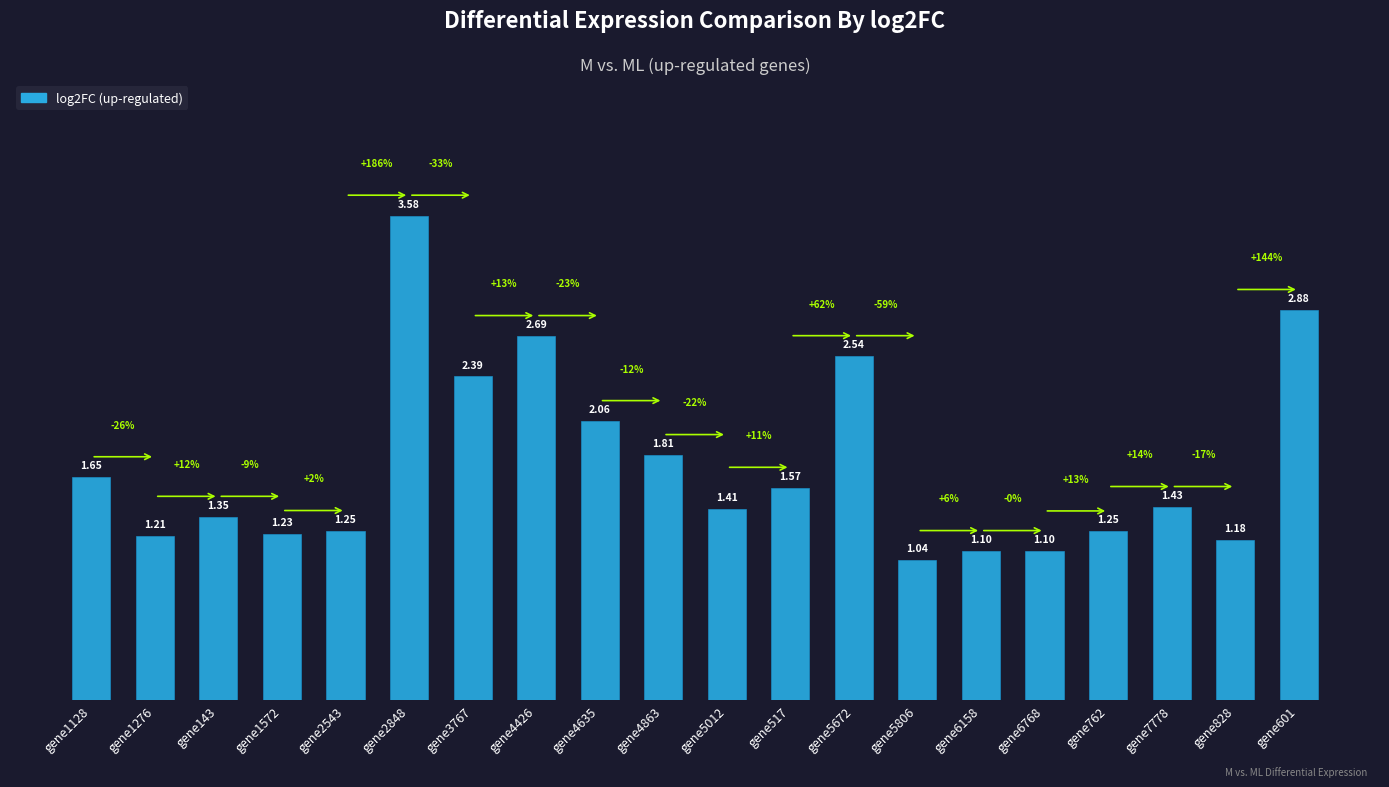

What is the label of the 12th bar from the right?

gene4635